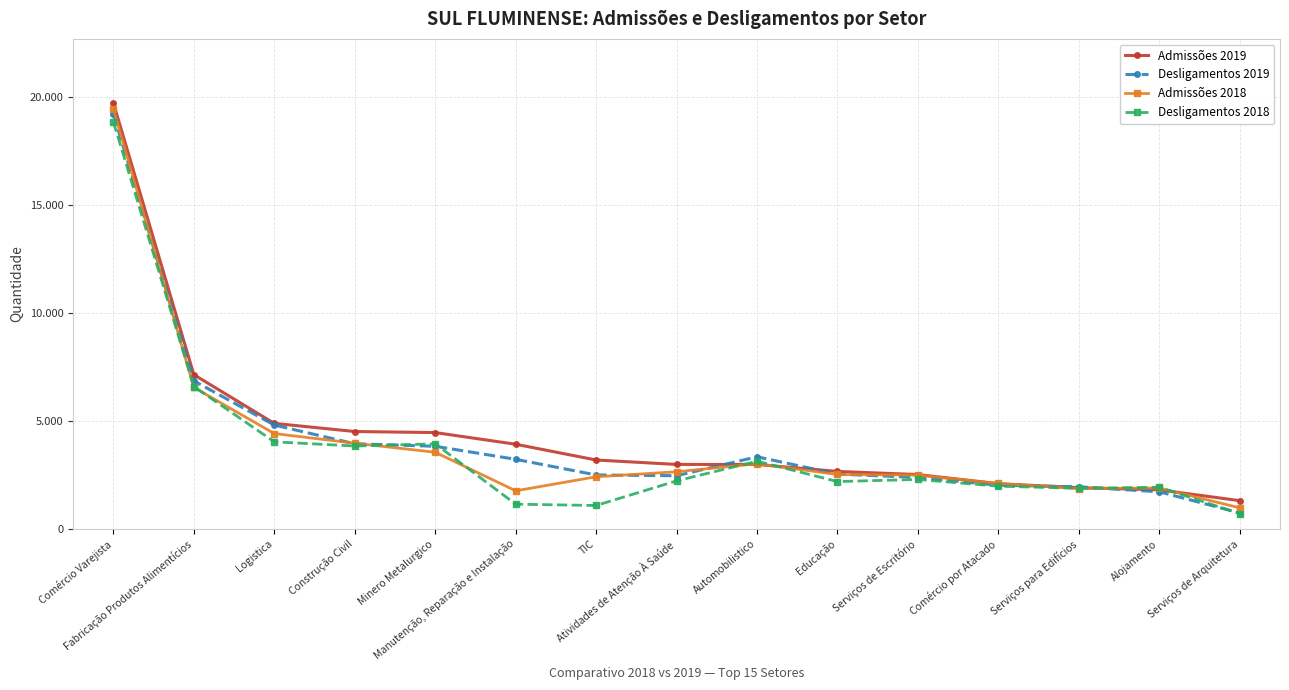

Which category has the highest value across all series?

Comércio Varejista